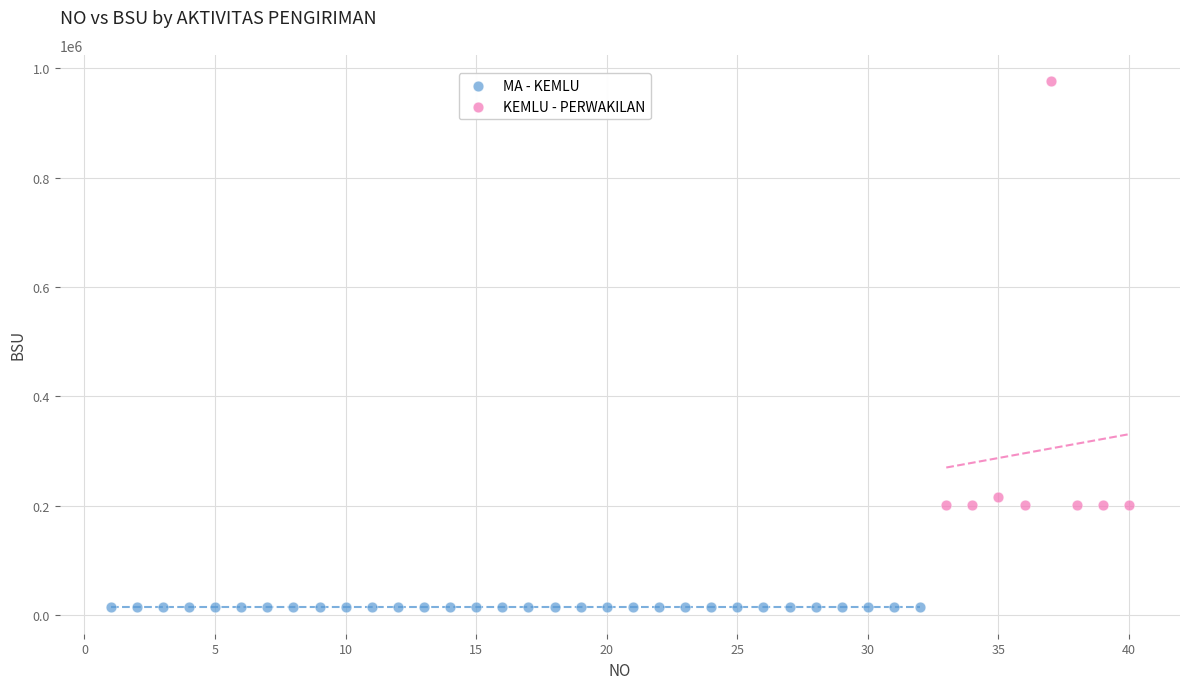

Which series contains the lowest Y value?

MA - KEMLU